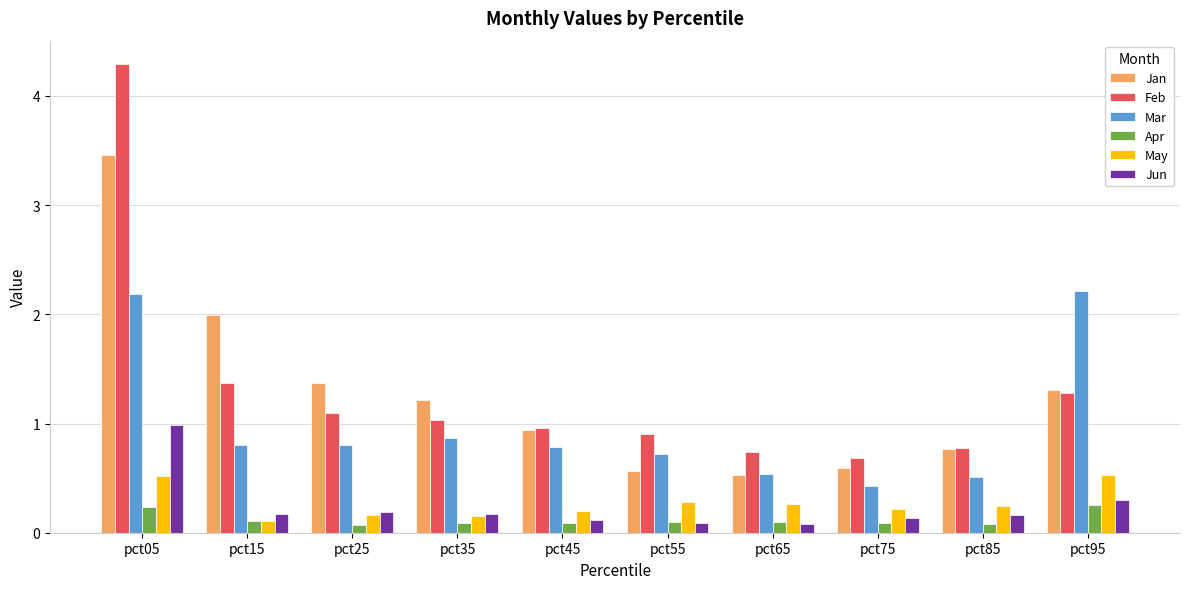

Which series has the largest range (max minus min)?

Feb